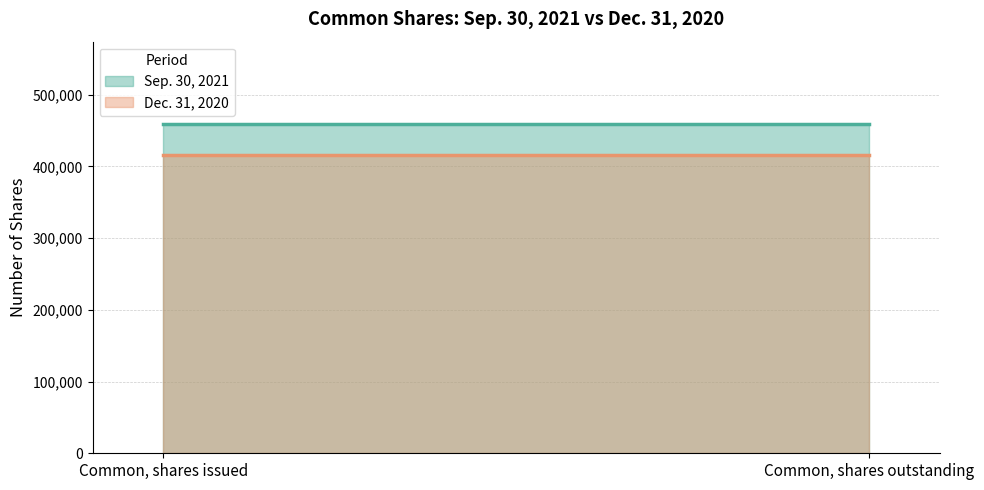

What is the average value of the Dec. 31, 2020 series?

416587